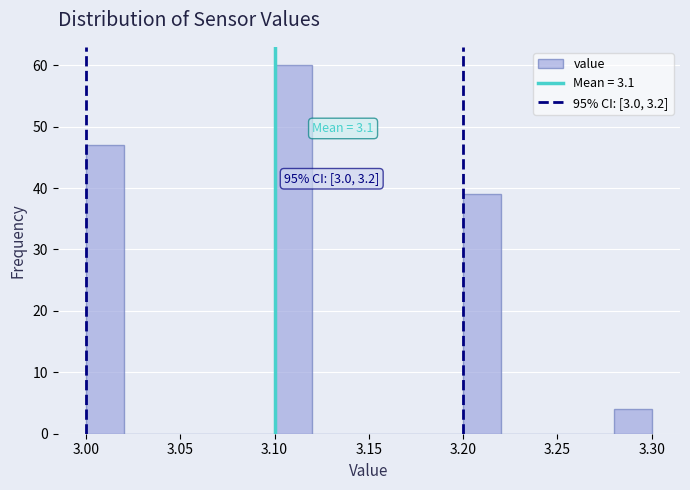

Over which range of the x-axis is the bar tallest?

3.10 to 3.12